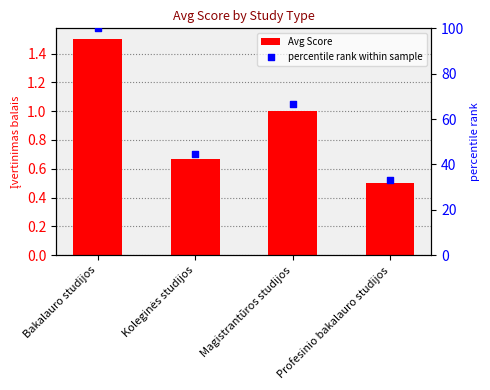

What are all the series names shown in the legend?

Avg Score, percentile rank within sample